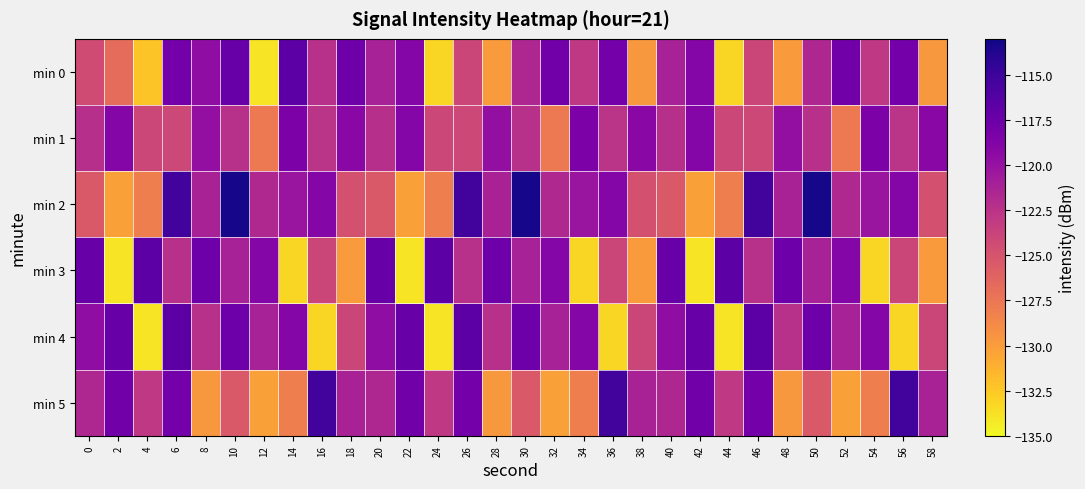

Which series has the largest total across all categories?

min 2